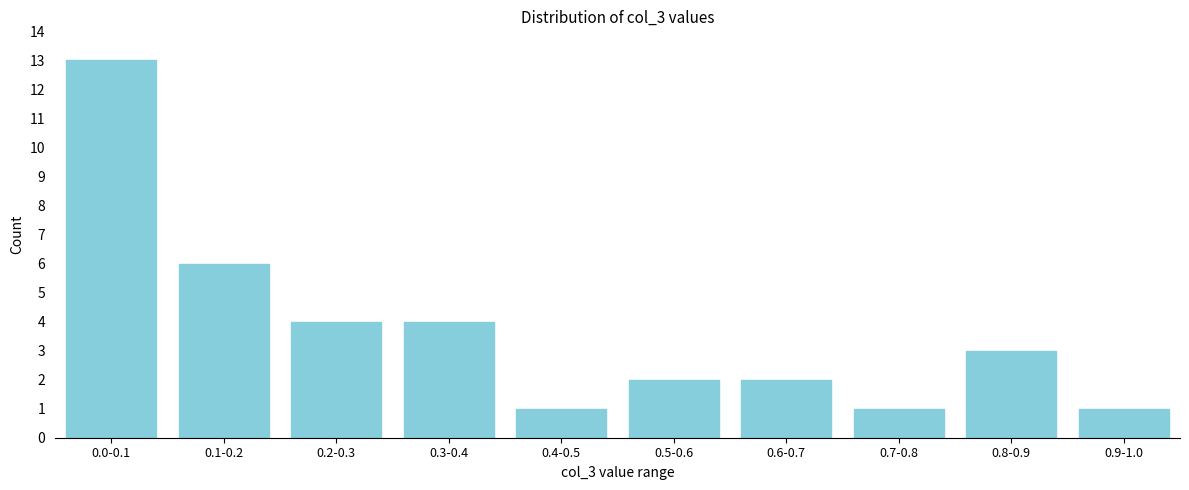

Reading left to right, what are all the values shown in this chart?

13	6	4	4	1	2	2	1	3	1